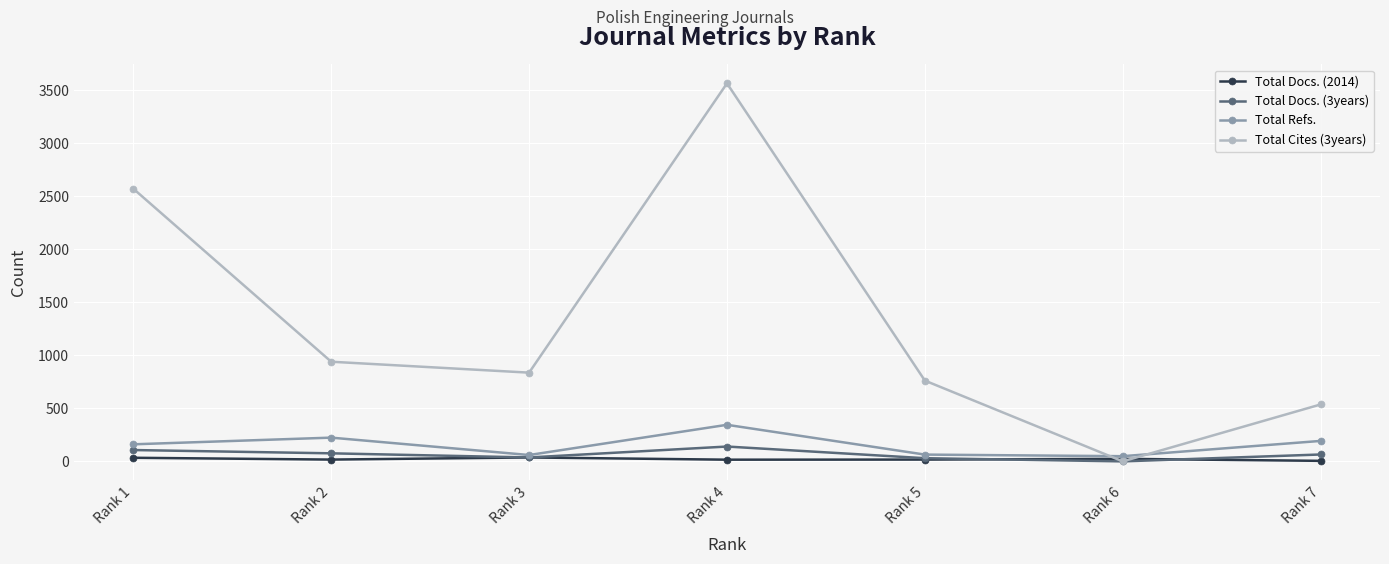

Is the value of Total Docs. (3years) at Rank 7 greater than the value of Total Docs. (2014) at Rank 7?

Yes